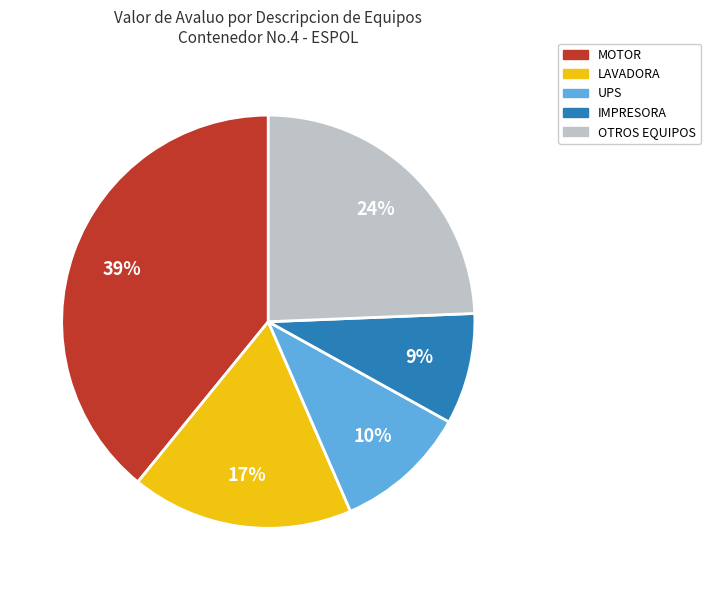

Count the number of slices in the pie.

5